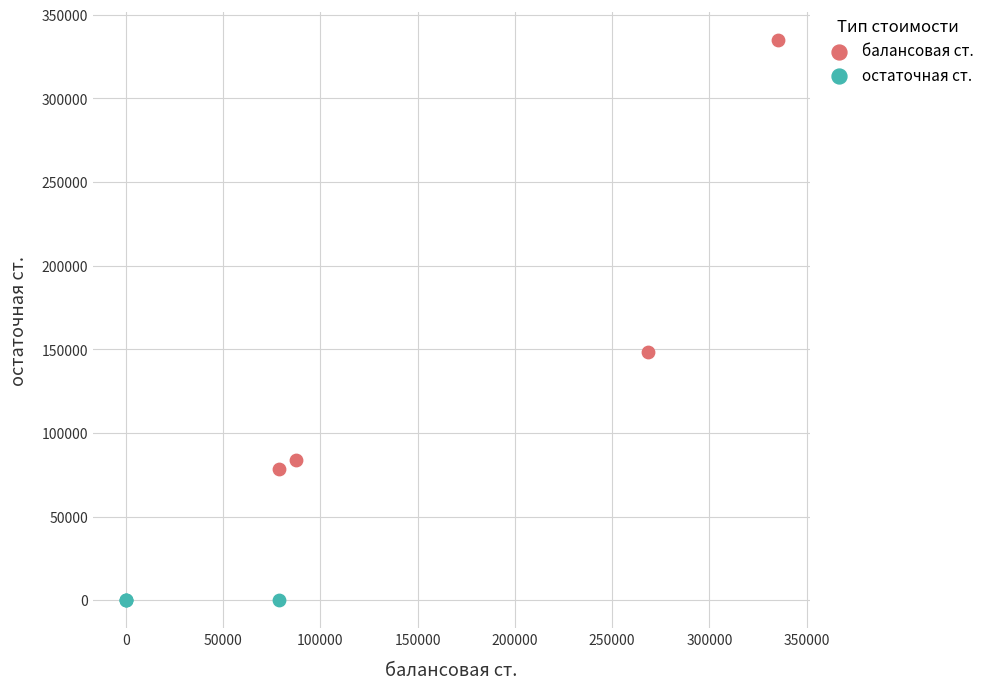

Which series reaches the maximum Y coordinate?

балансовая ст.